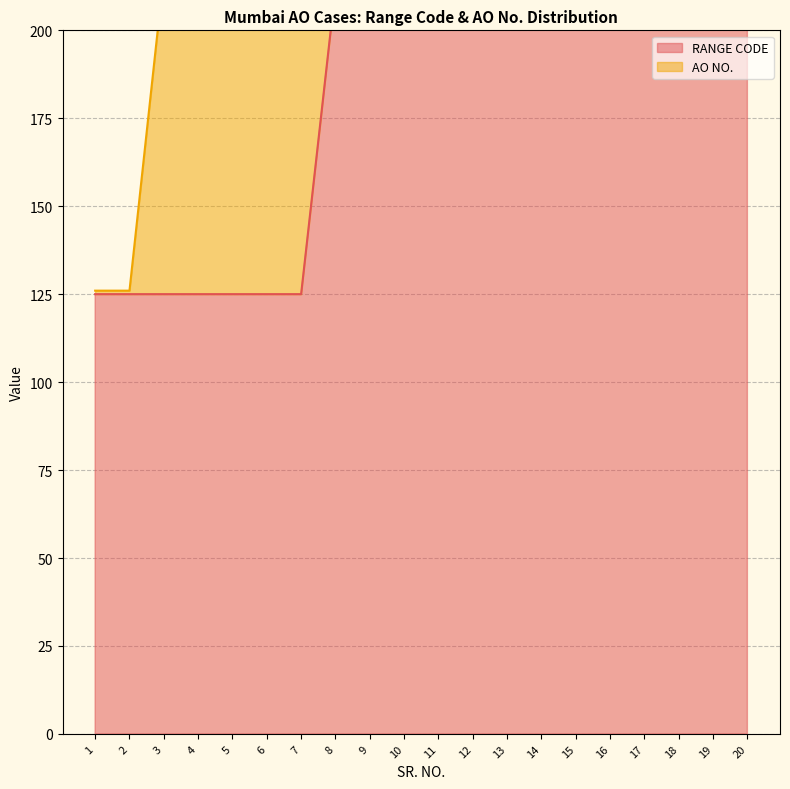

List the labels in order of value, largest first.

14, 15, 16, 17, 18, 19, 20, 8, 9, 10, 11, 12, 13, 1, 2, 3, 4, 5, 6, 7